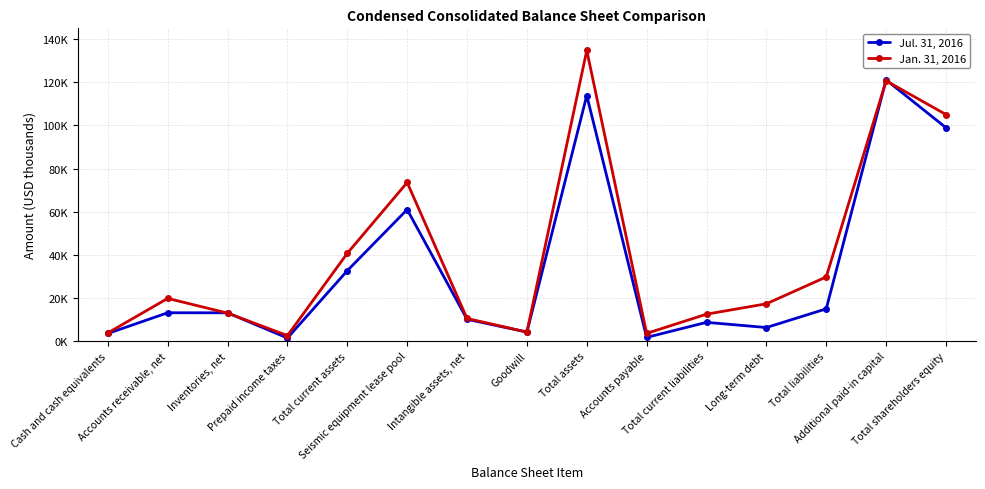

List the labels in order of Jul. 31, 2016 value, smallest first.

Prepaid income taxes, Accounts payable, Cash and cash equivalents, Goodwill, Long-term debt, Total current liabilities, Intangible assets, net, Inventories, net, Accounts receivable, net, Total liabilities, Total current assets, Seismic equipment lease pool, Total shareholders equity, Total assets, Additional paid-in capital